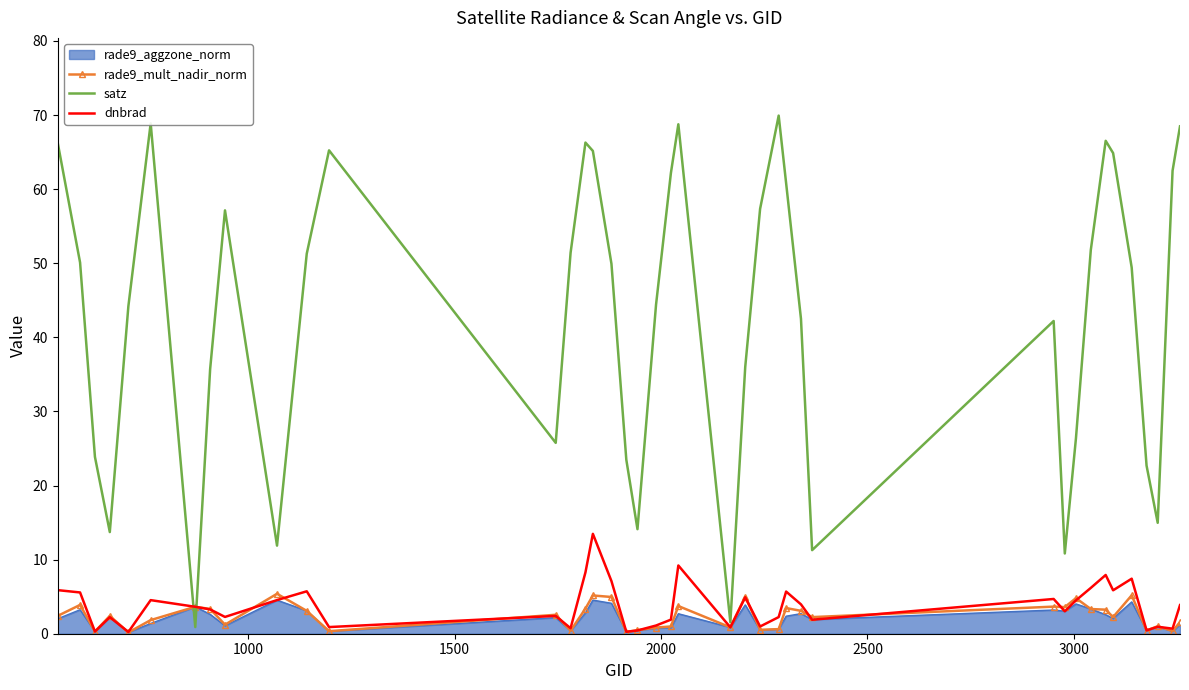

What is the highest value of the rade9_aggzone_norm series?

4.5